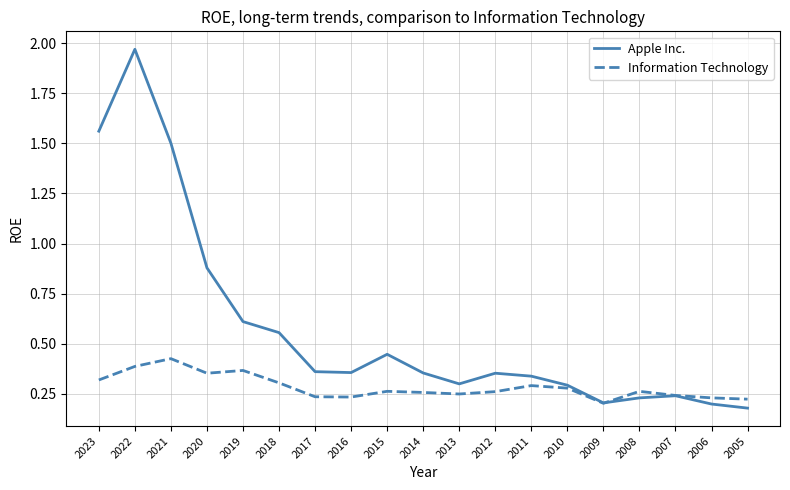

Which series has the widest spread of values?

Apple Inc.